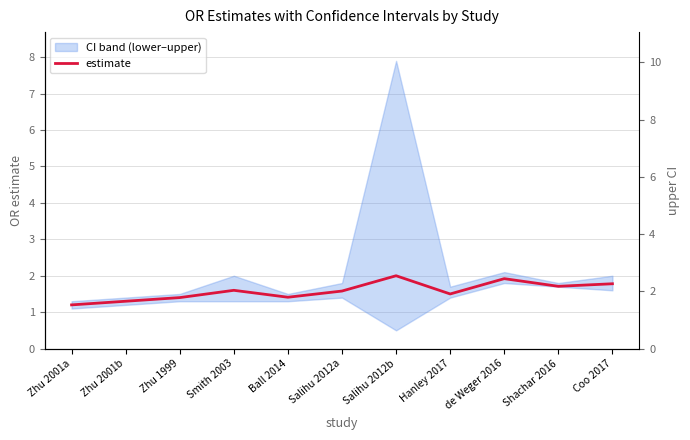

What is the lowest value of the estimate series?

1.2